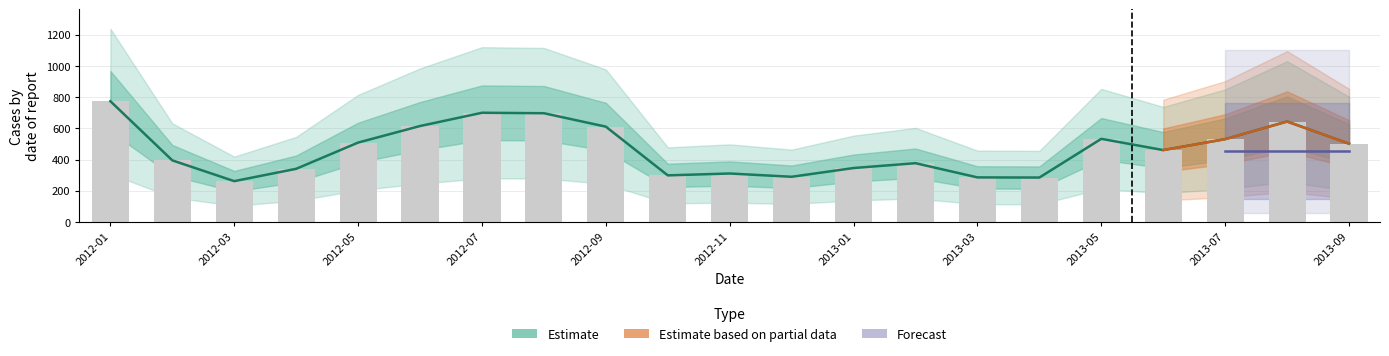

The > 30 Days Old series shows 95 at 2012-04. True or false?

False